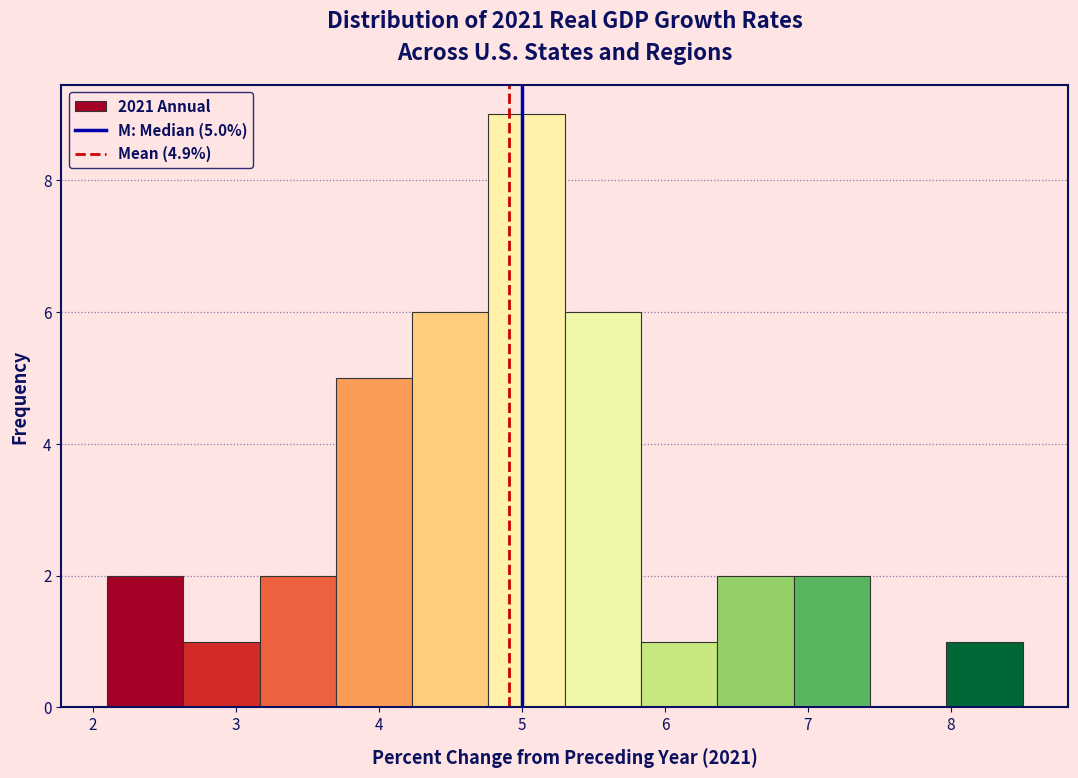

Which range on the x-axis has the tallest bar?

4.8 to 5.3